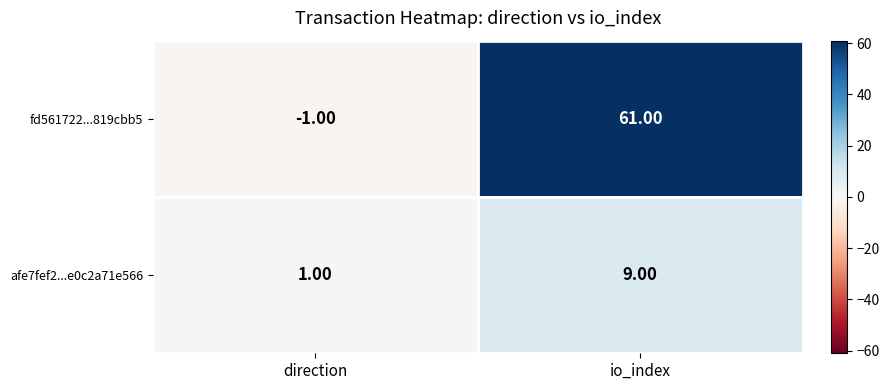

Which series has the widest spread of values?

fd561722...819cbb5